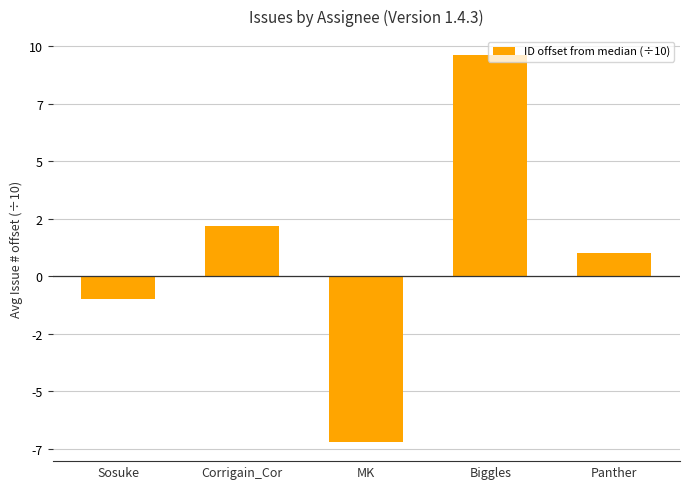

What is the label of the 1st bar from the left?

Sosuke